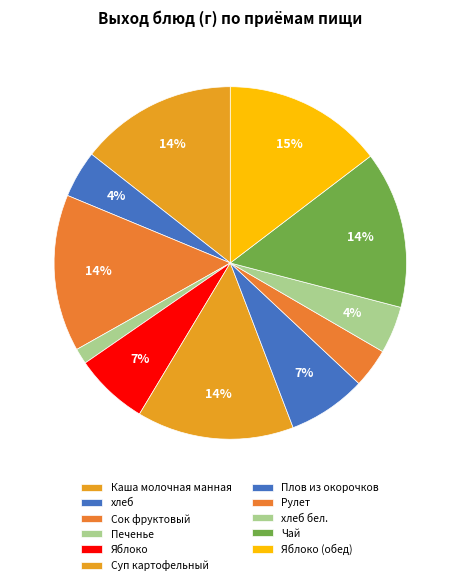

Which category has the smallest portion of the pie?

Печенье